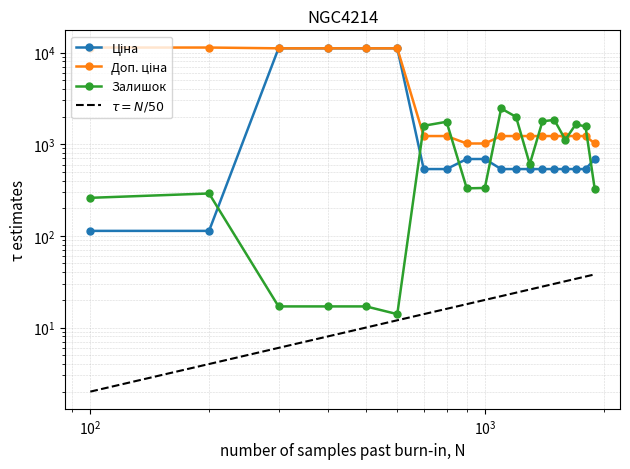

What is the smallest value displayed?

14.0